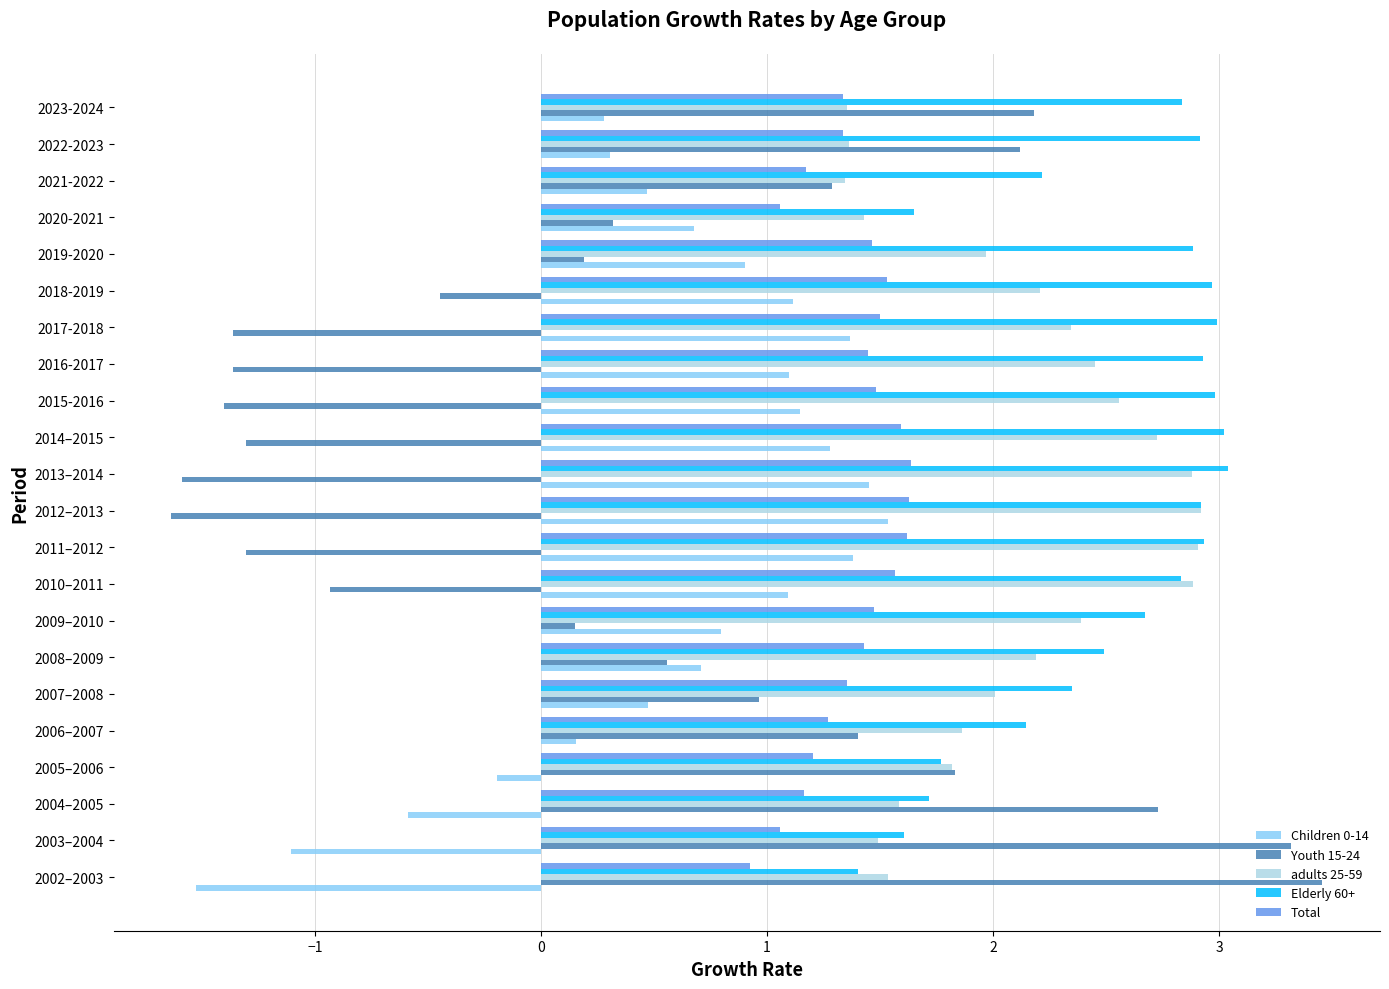

Which series has the widest spread of values?

Youth 15-24